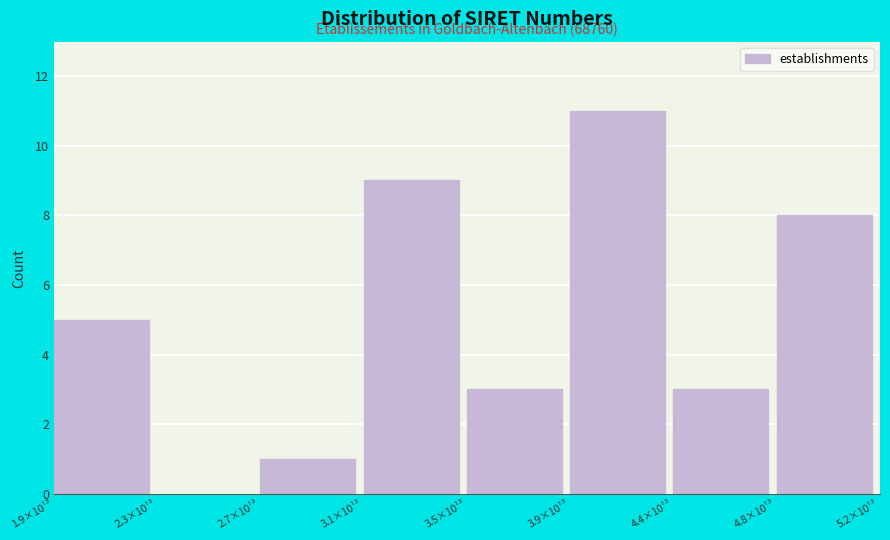

Reading left to right, what are all the values shown in this chart?

1.9×10¹³=5	2.3×10¹³=0	2.7×10¹³=1	3.1×10¹³=9	3.5×10¹³=3	3.9×10¹³=11	4.4×10¹³=3	4.8×10¹³=8